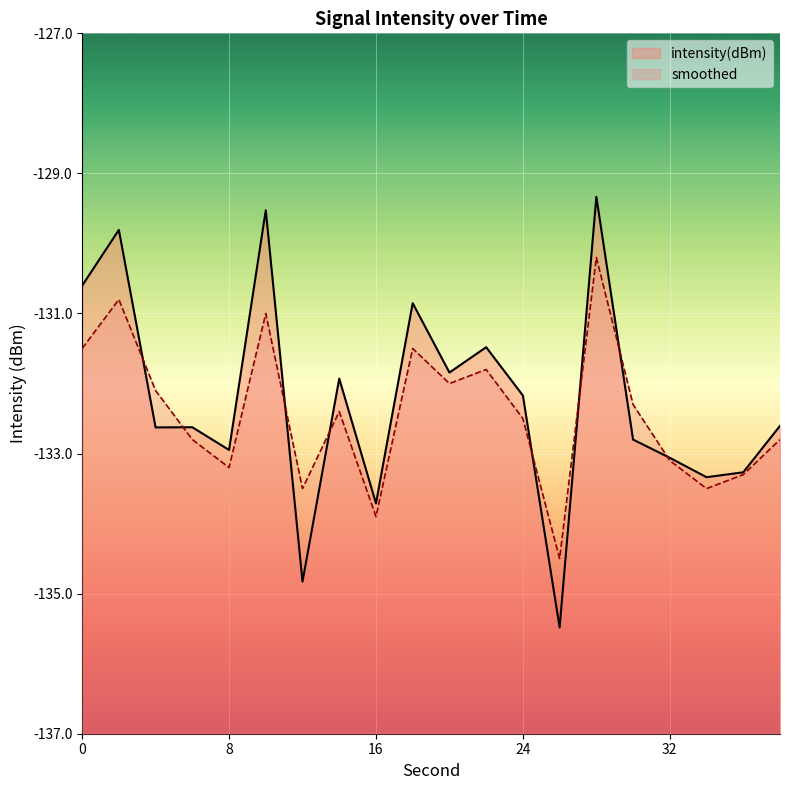

Rank the categories by intensity(dBm) value from highest to lowest.

28, 10, 2, 0, 18, 22, 20, 14, 24, 38, 6, 4, 30, 8, 32, 36, 34, 16, 12, 26